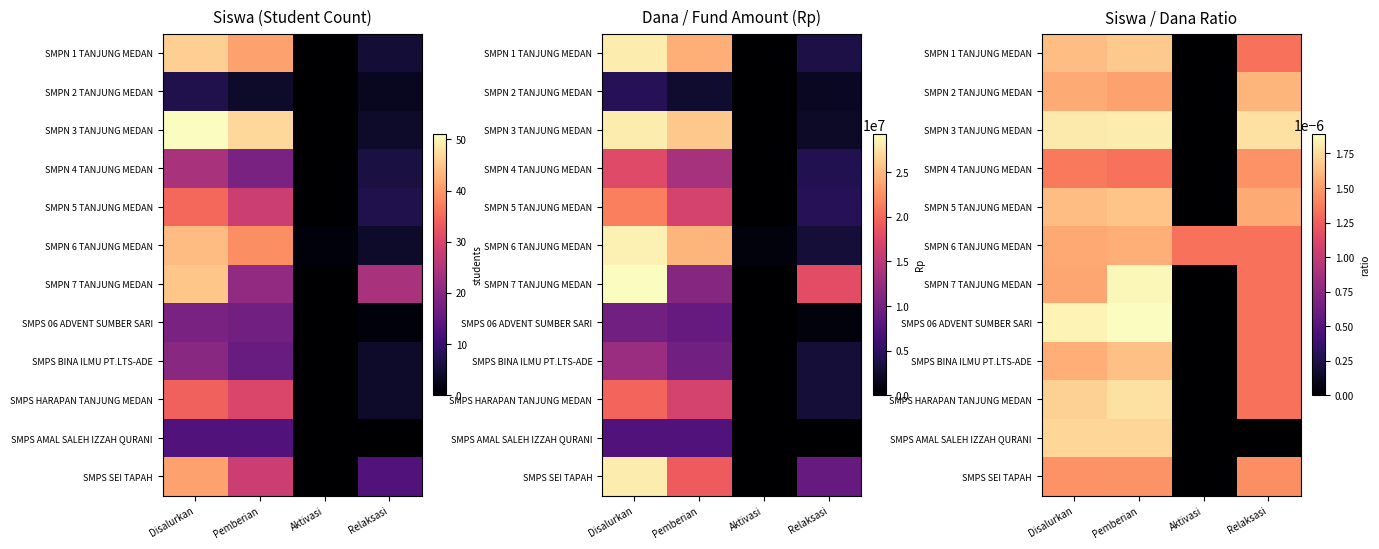

What is the total value across all series at Aktivasi?

0.7